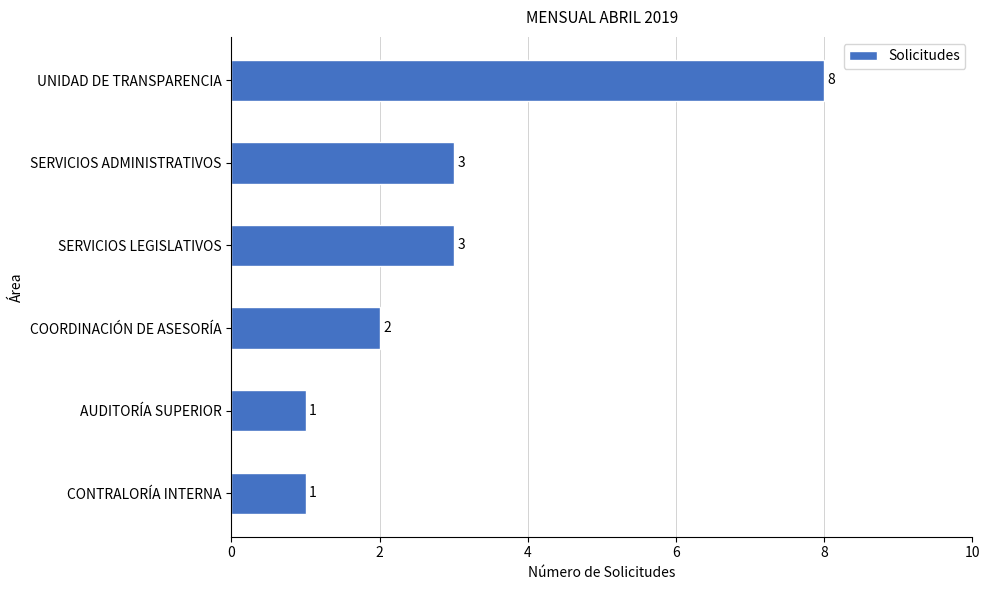

Count the values in the range 1 to 3.

5